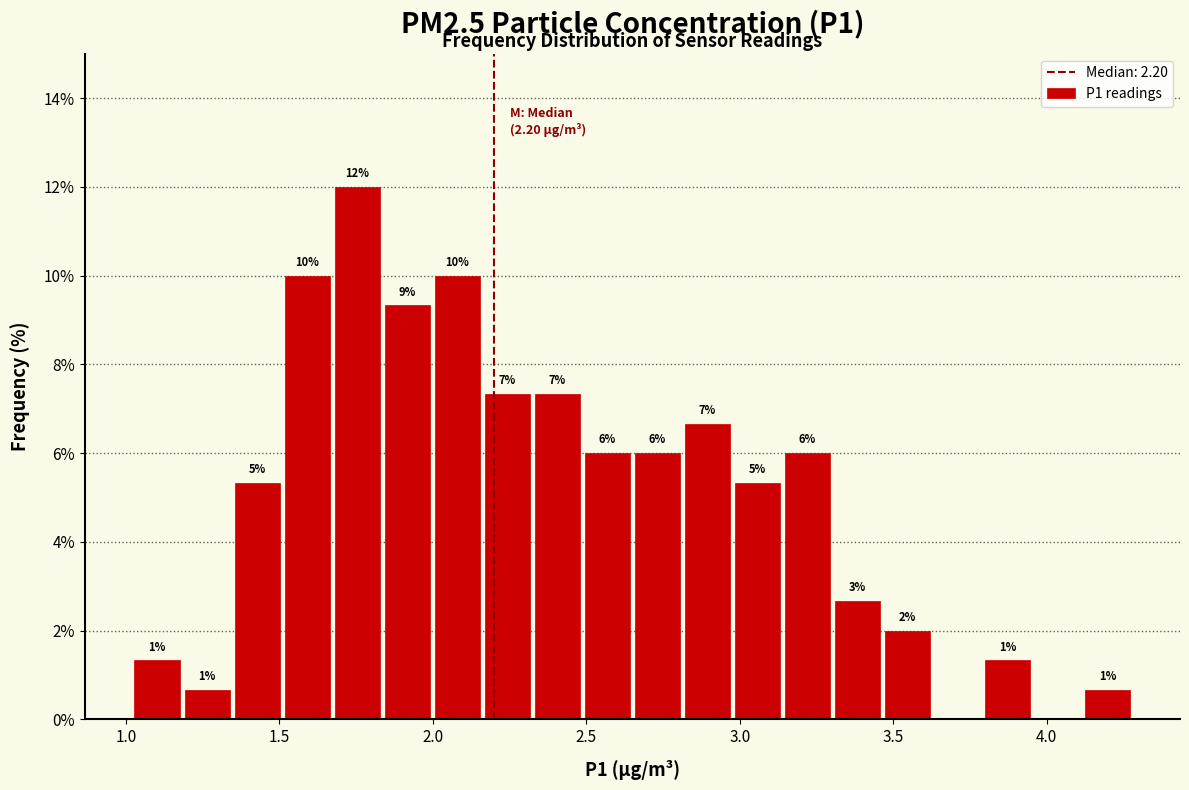

Around what value on the x-axis is the tallest bar? Give the approximate position of its centre, as read against the axis.

1.75